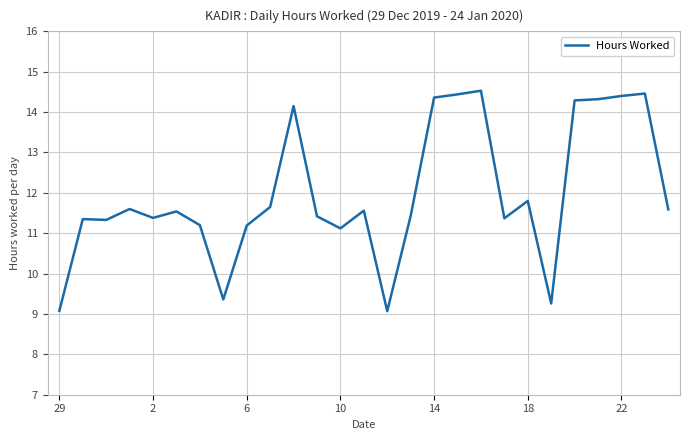

What is the greatest value displayed?

14.5